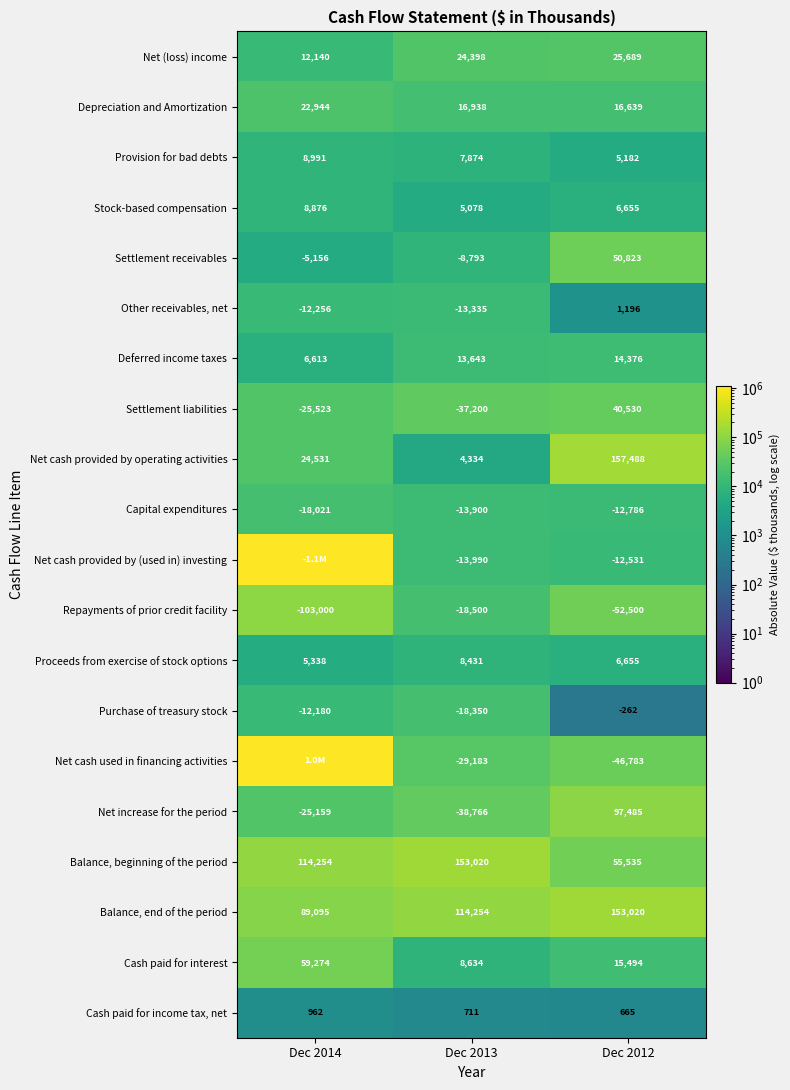

What is the spread (max minus min) of values at Dec 2012?

209988